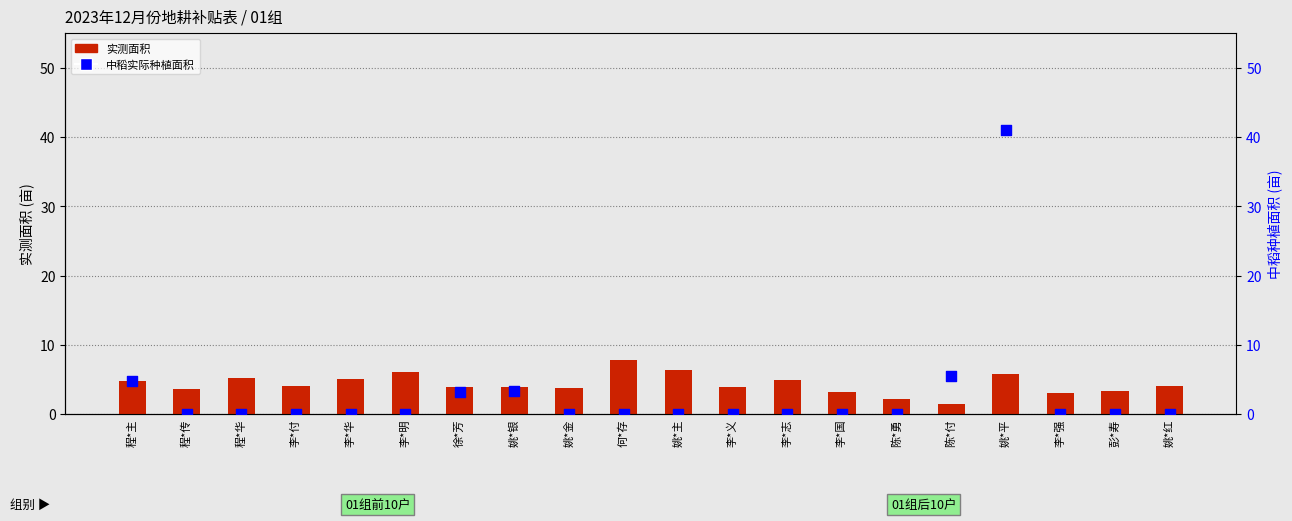

Is the value of 实测面积 at 姚*平 greater than the value of 中稻实际种植面积 at 李*付?

Yes